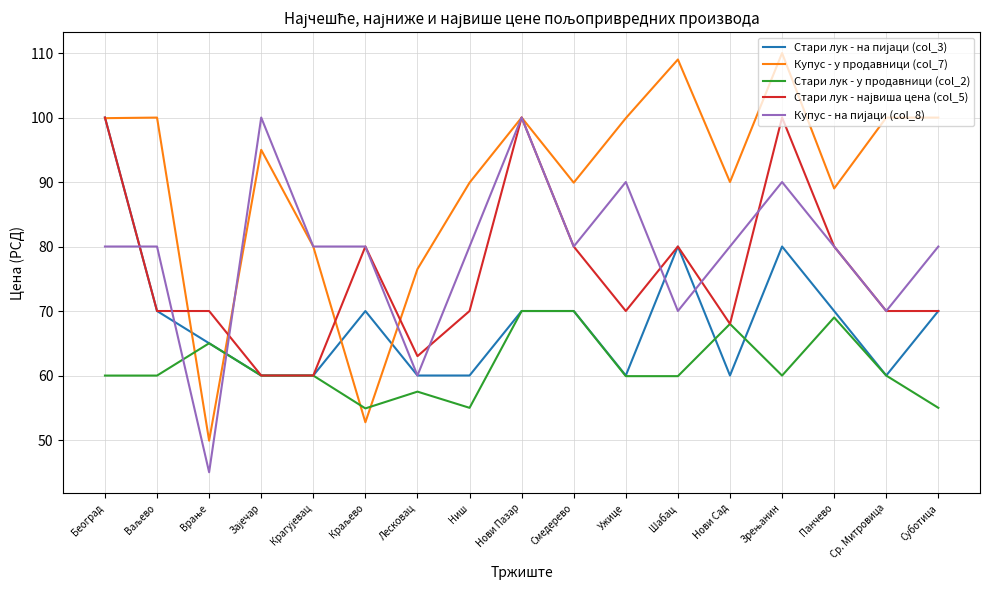

Is it true that Стари лук - у продавници (col_2) equals 70.0 at Смедерево?

True